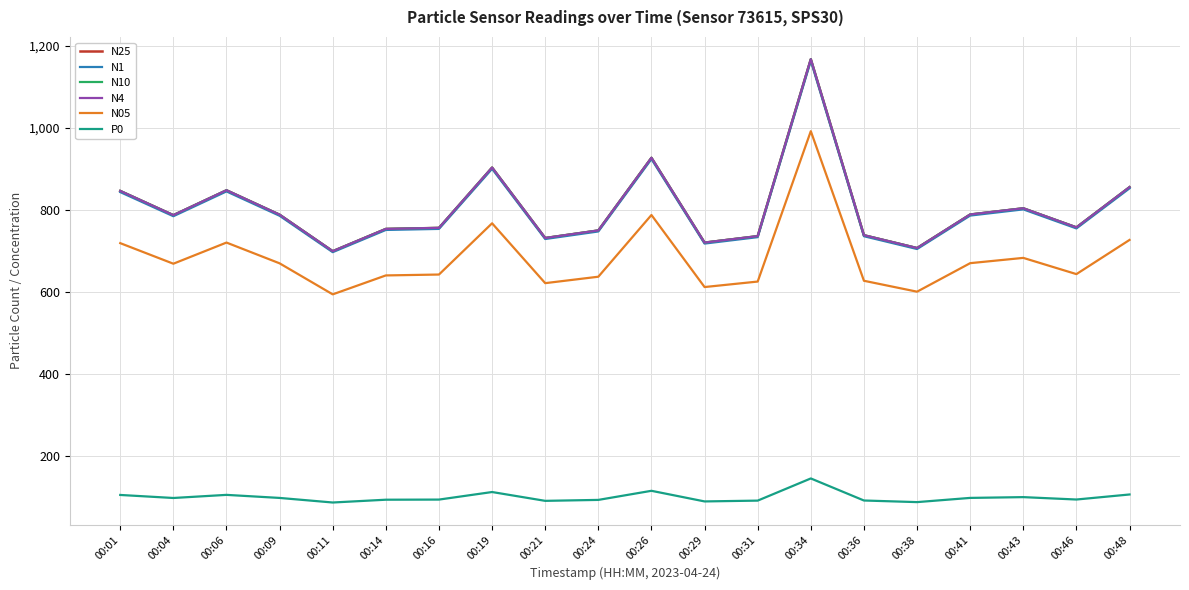

Which series has the widest spread of values?

N10